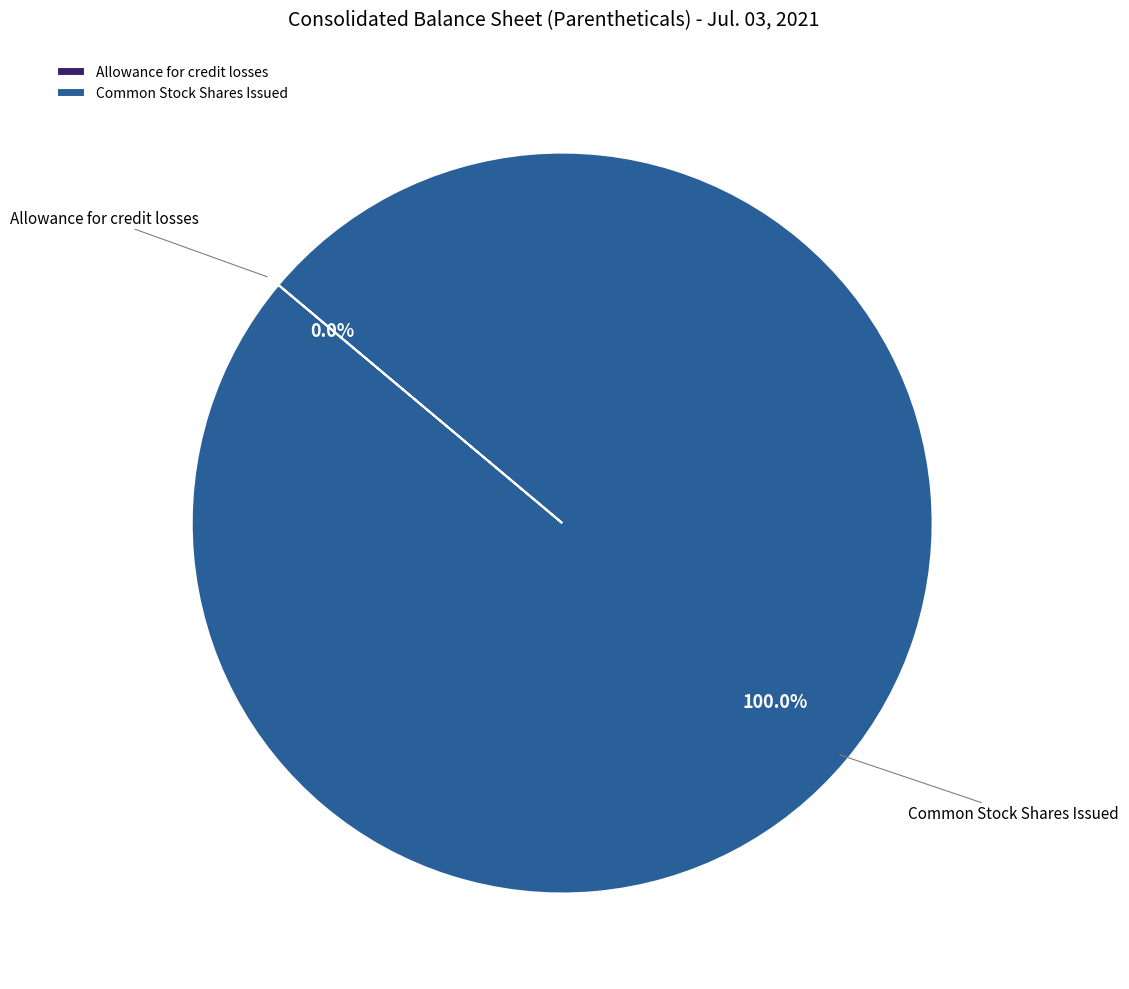

What is the largest slice in the pie chart?

Common Stock Shares Issued